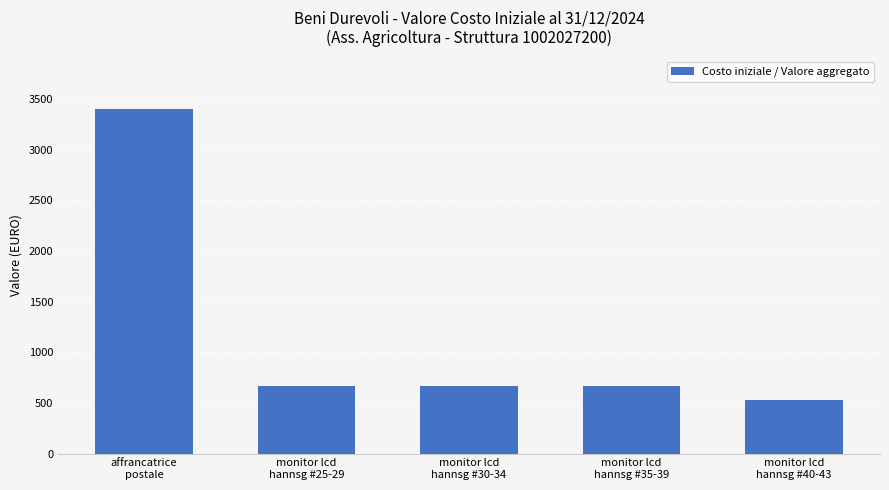

Which category has the lowest value across all series?

monitor lcd
hannsg #40-43